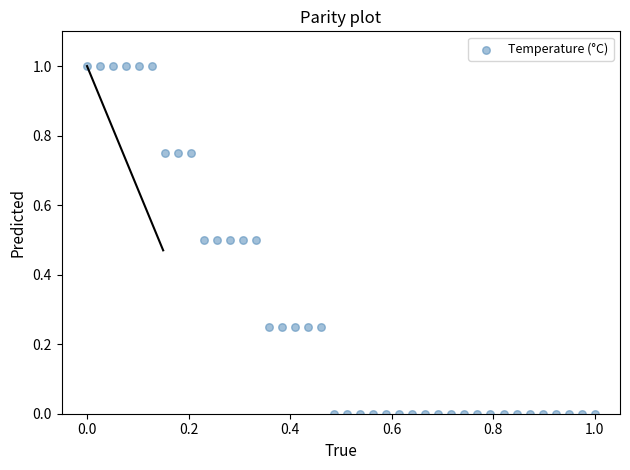

What is the range of Y values (max minus min)?

1.0